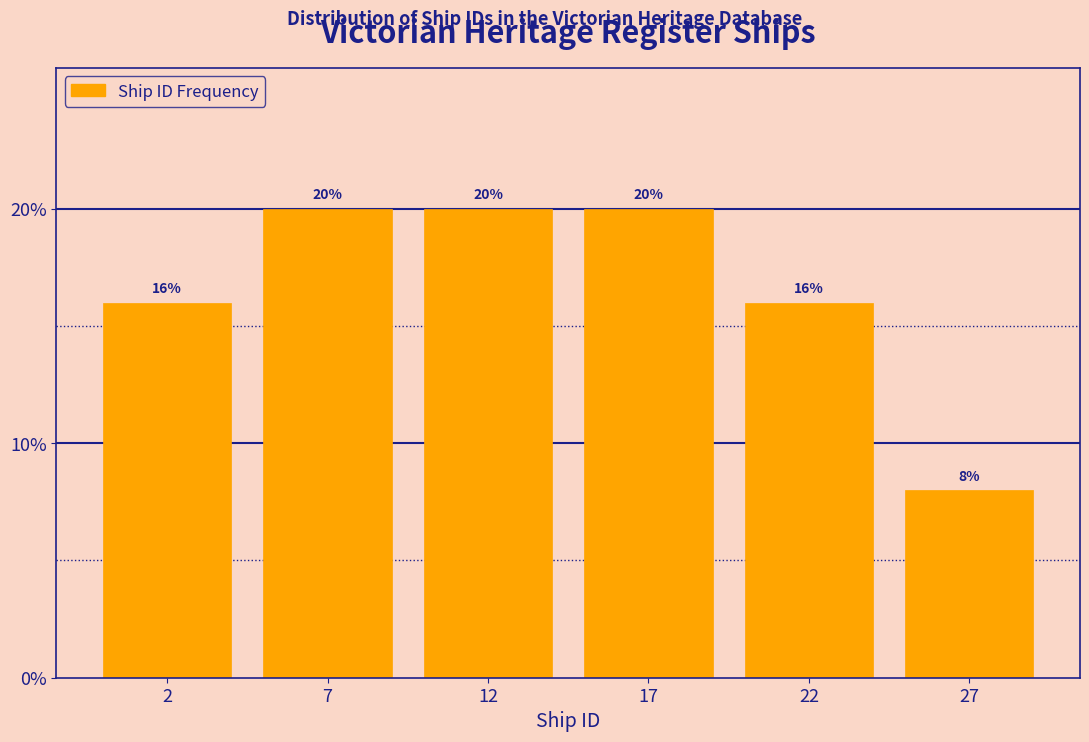

Reading left to right, what are all the values shown in this chart?

2=16	7=20	12=20	17=20	22=16	27=8